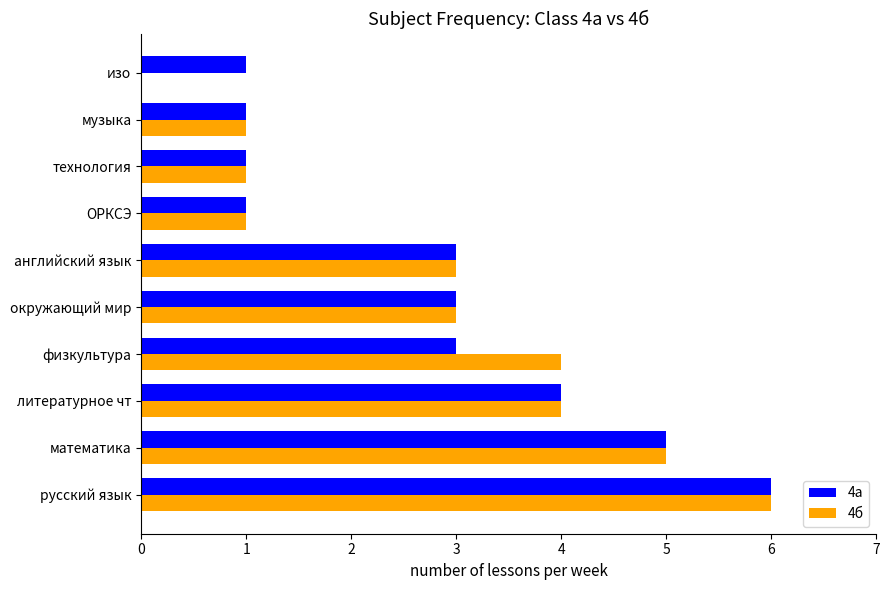

The 4а series shows 3 at литературное чт. True or false?

False